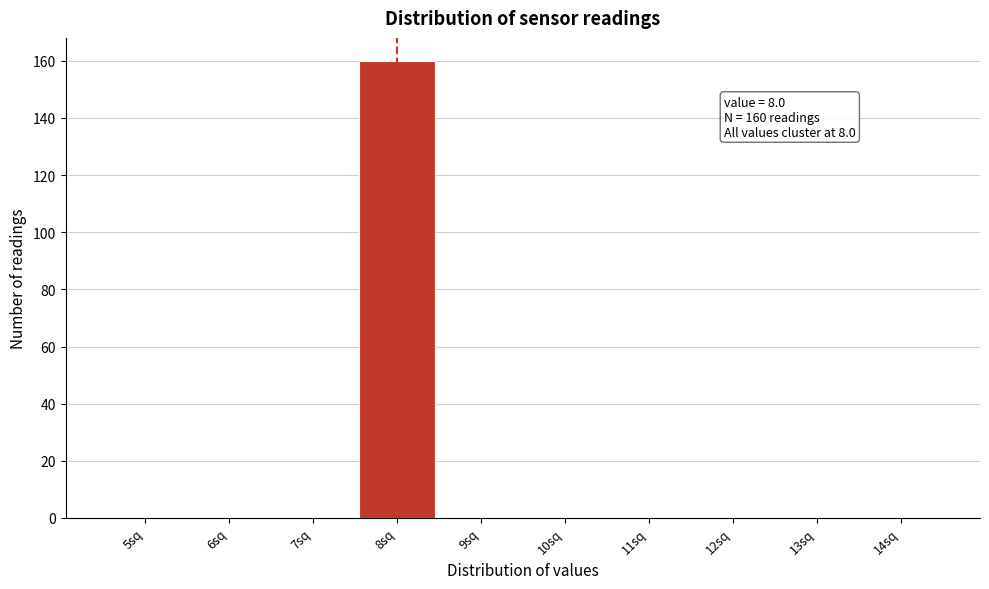

Which range on the x-axis has the tallest bar?

7.5 to 8.5